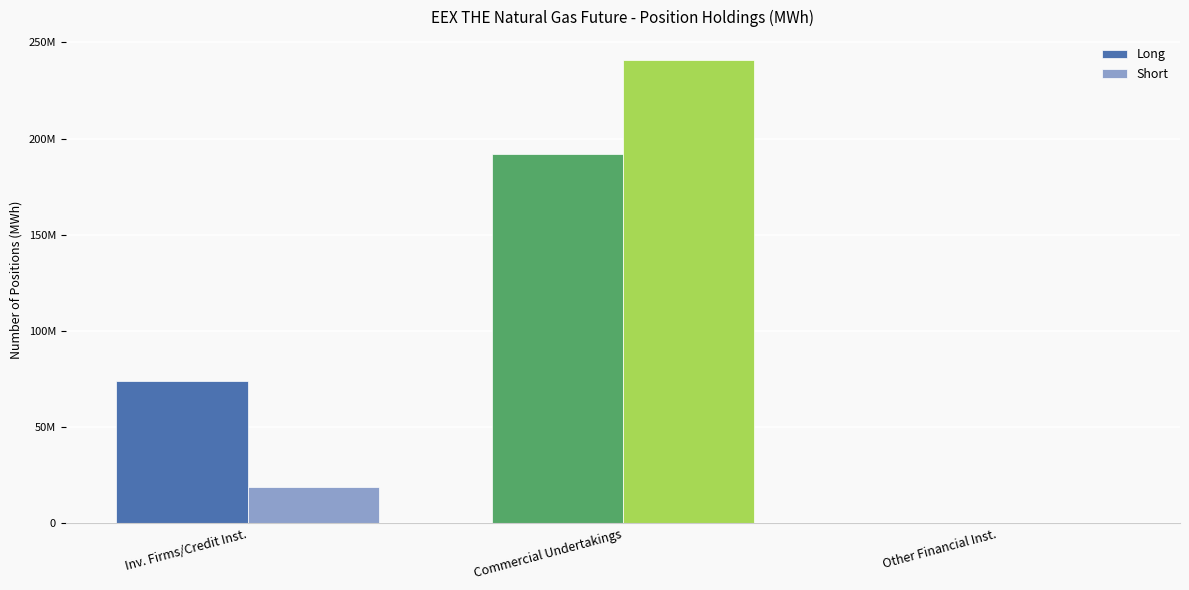

Reading left to right, list all the values displayed in this chart.

Long: Inv. Firms/Credit Inst.=73727826	Commercial Undertakings=191970168	Other Financial Inst.=0
Short: Inv. Firms/Credit Inst.=18634515	Commercial Undertakings=240729988	Other Financial Inst.=0